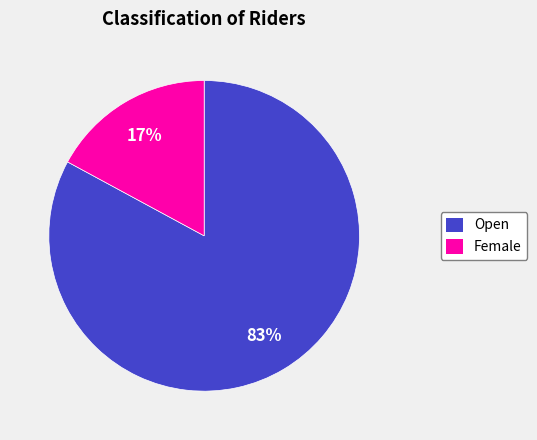

Count the number of slices in the pie.

2